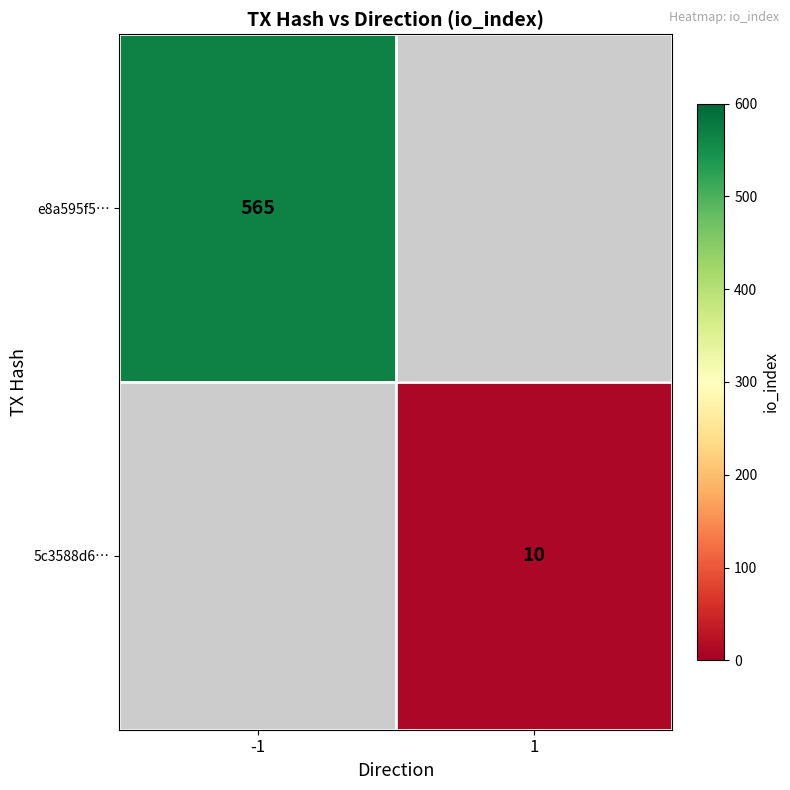

Is it true that 5c3588d6… equals 17.1 at 1?

False